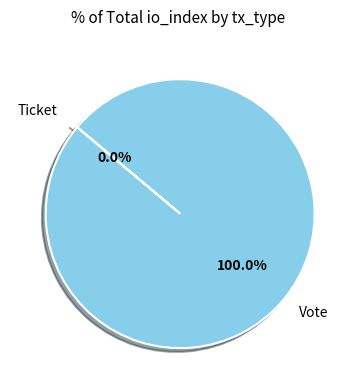

Which slice represents more than half of the pie?

Vote